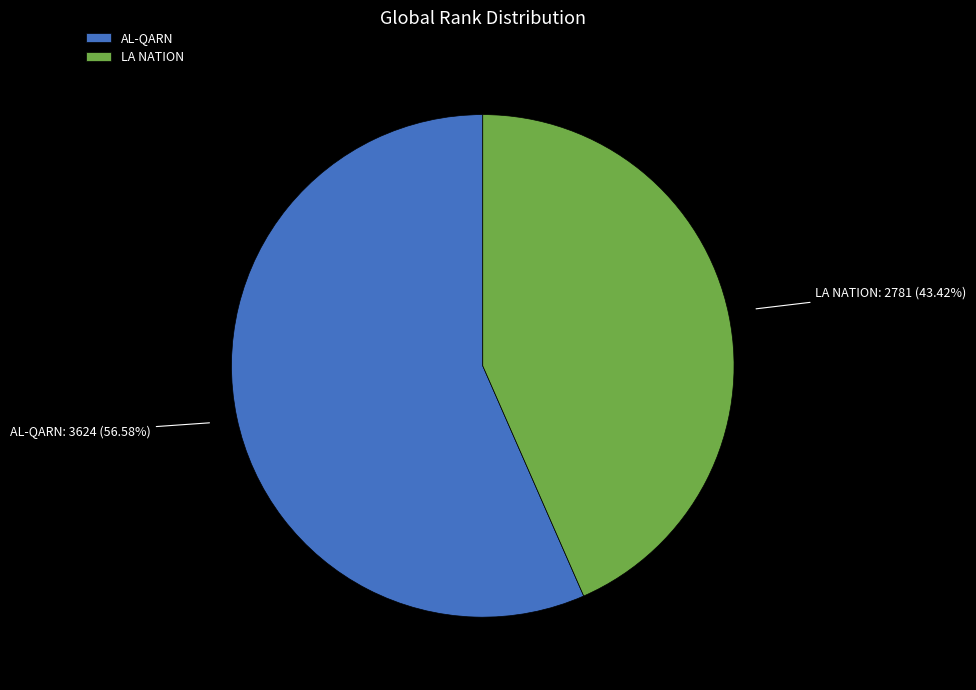

Is the sum of AL-QARN and LA NATION greater than half?

Yes